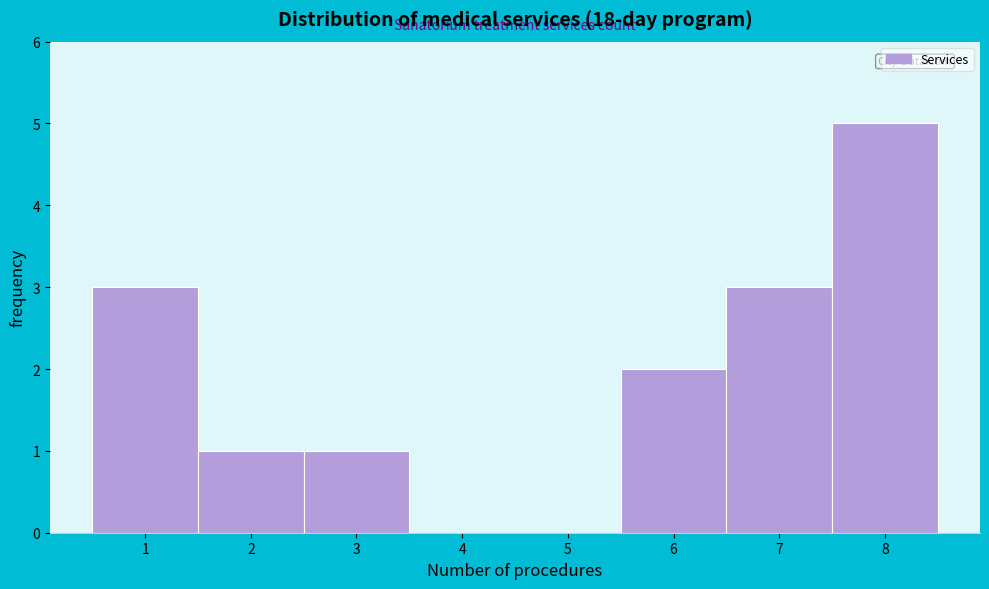

Reading left to right, list every bar in this chart as the range it spans on the x-axis followed by its height. The values are not printed on the chart, so give them approximately, as read against the axis.

0.5 to 1.5: 3
1.5 to 2.5: 1
2.5 to 3.5: 1
3.5 to 4.5: 0
4.5 to 5.5: 0
5.5 to 6.5: 2
6.5 to 7.5: 3
7.5 to 8.5: 5